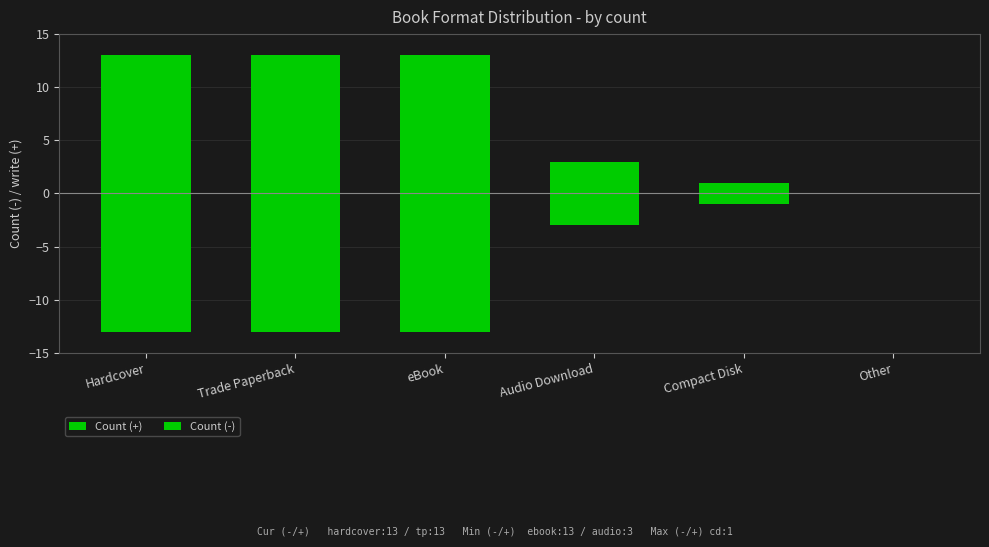

Reading left to right, what are all the values shown in this chart?

Count (+): 13	13	13	3	1	0
Count (-): -13	-13	-13	-3	-1	0